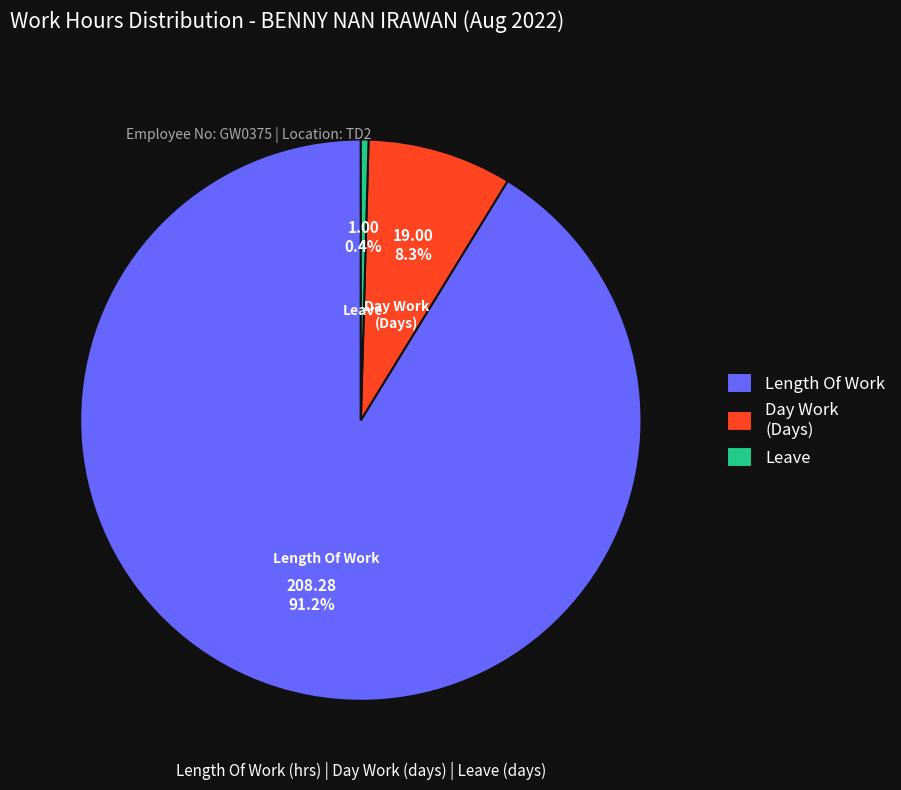

What percentage is the Length Of Work slice, to the nearest percent?

91%